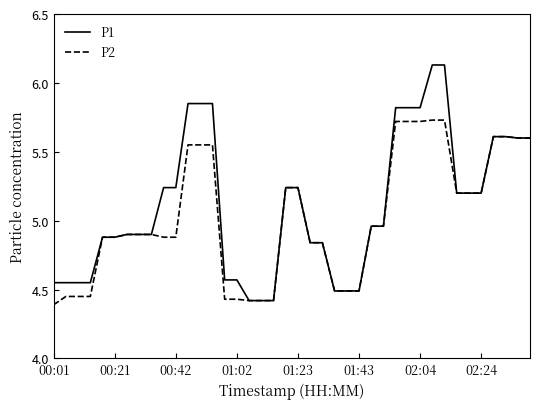

List the series in order of their peak value, lowest first.

P2, P1